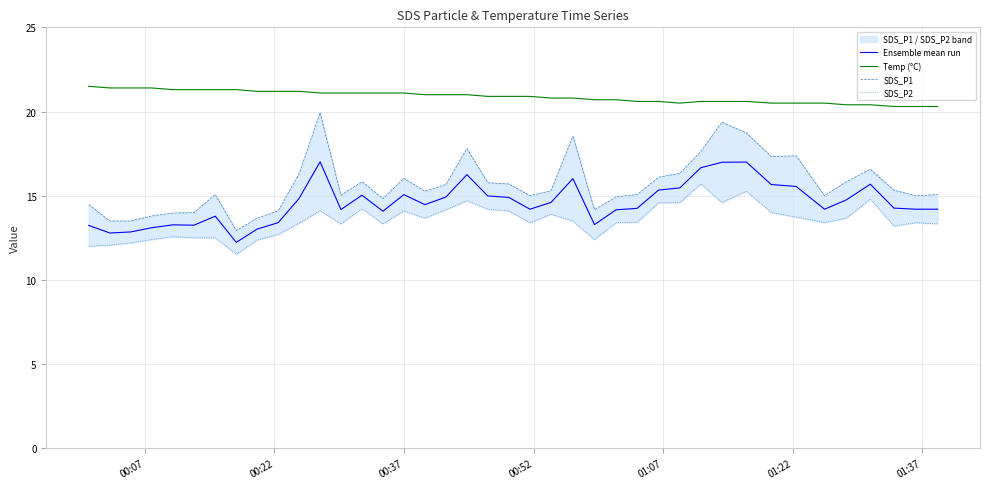

True or false: Ensemble mean run and Temp (°C) cross at least once.

False